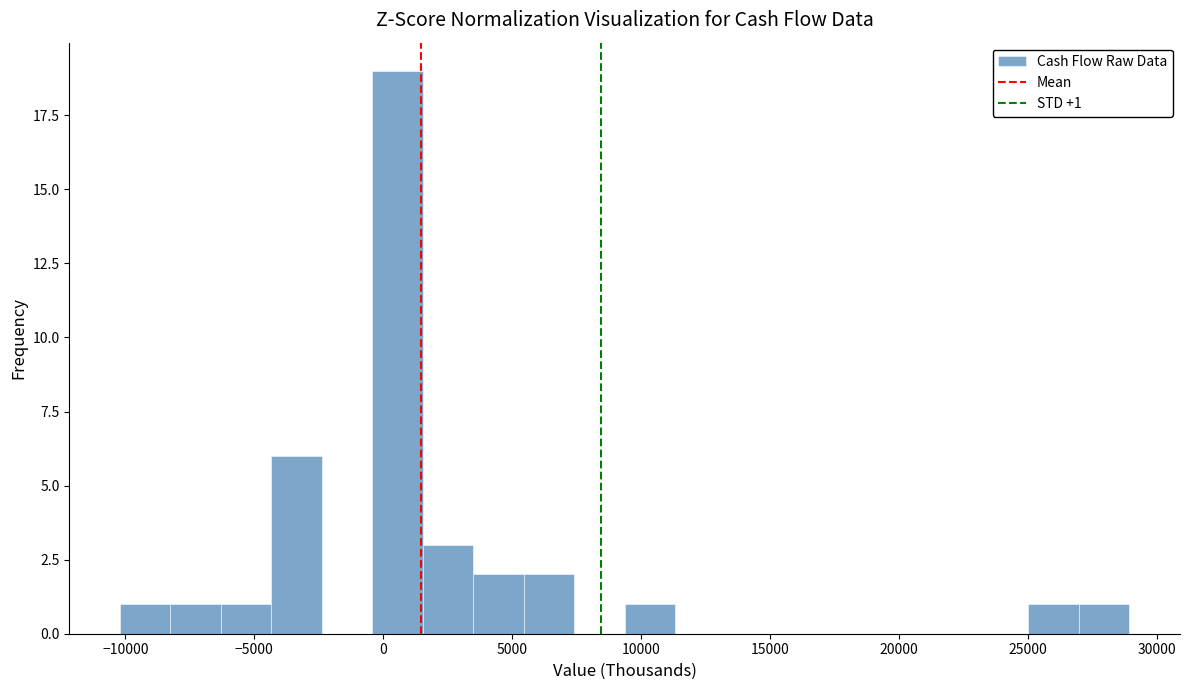

Around what value on the x-axis is the tallest bar? Give the approximate position of its centre, as read against the axis.

500